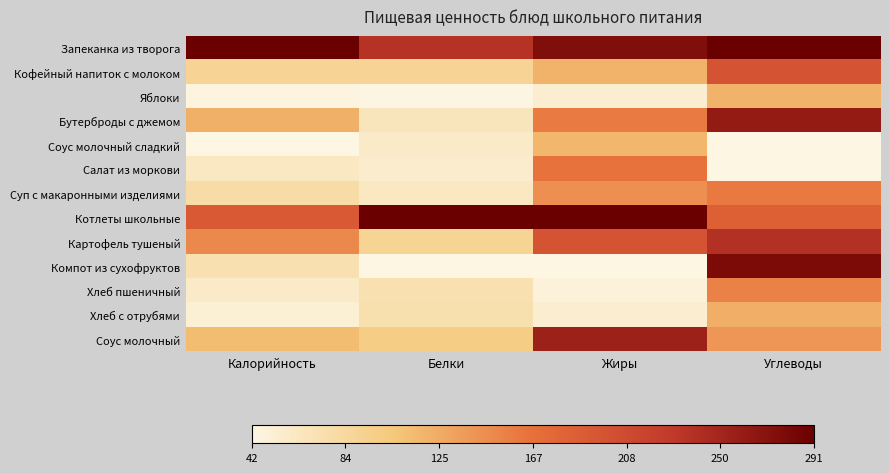

Which series changed the most between Белки and Жиры?

Соус молочный